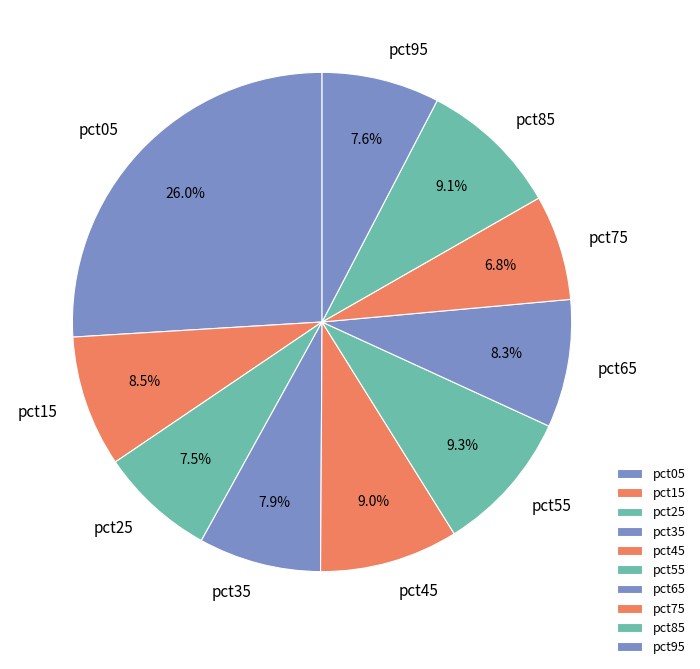

How much of the chart is everything except pct85?

90.9%